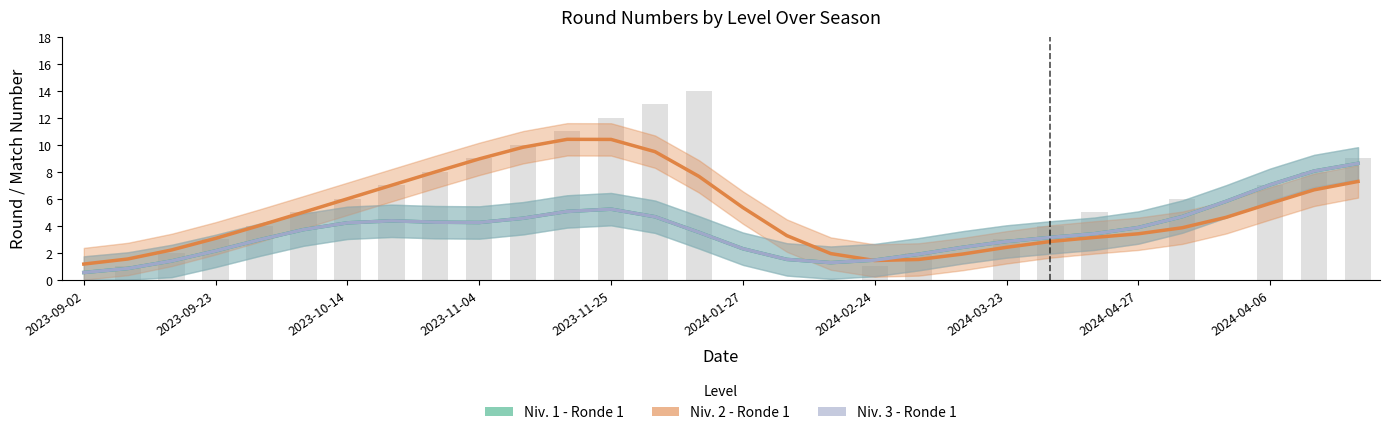

How many groups of bars are there?

30